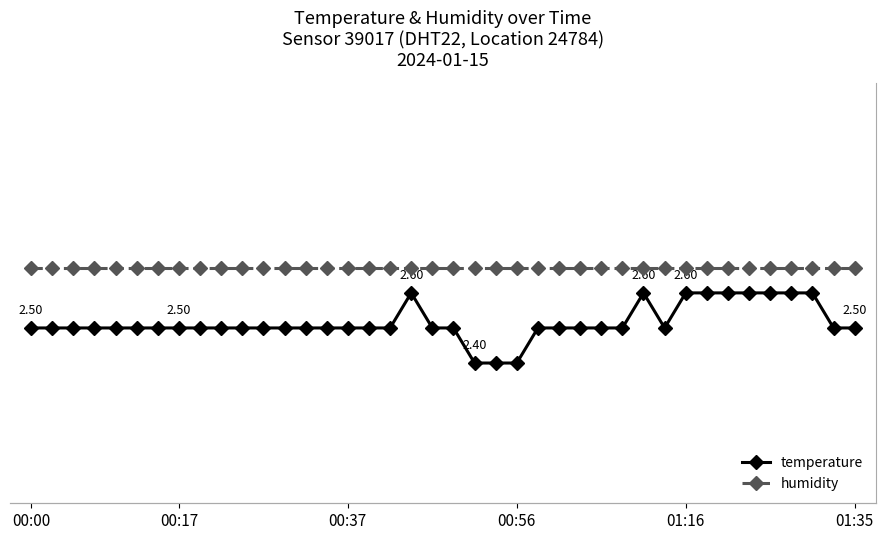

What is the spread (max minus min) of values at 18?

97.3